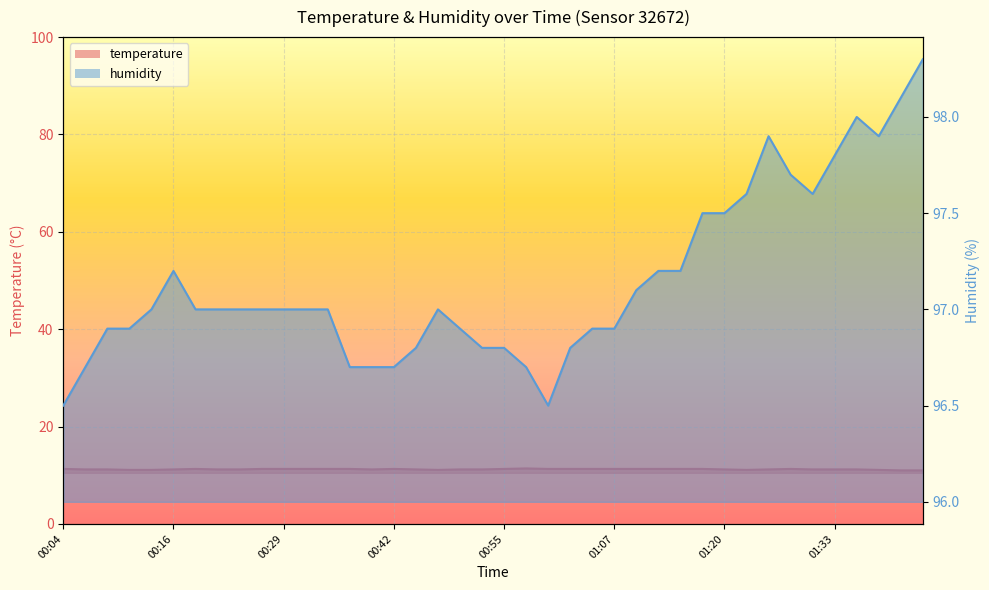

True or false: temperature and humidity cross at least once.

False